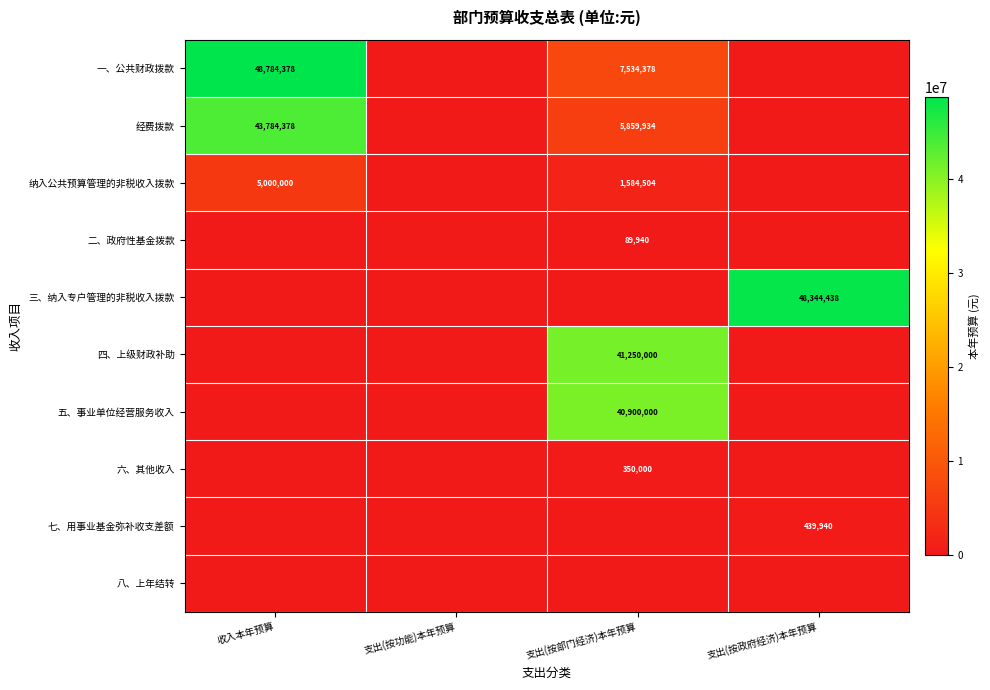

Which has a higher value, 支出(按功能)本年预算 or 收入本年预算?

收入本年预算